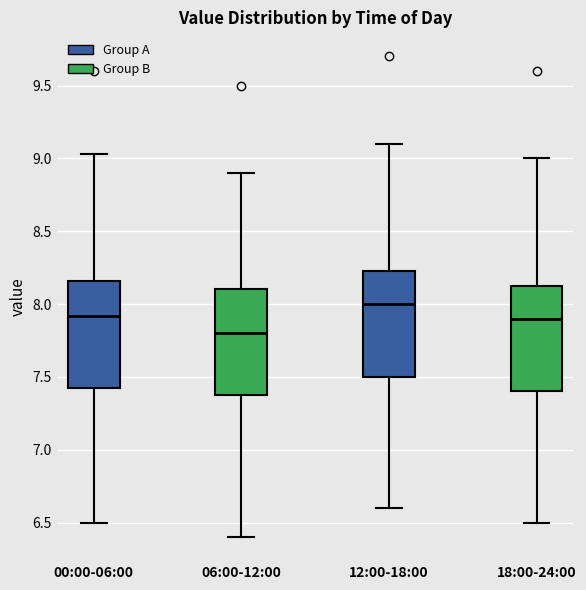

Reading left to right, read every box against the y-axis: the position of its median line, the range the box covers, and the ends of its whiskers. The values are not printed on the chart, so give them approximately, as read against the axis.

00:00-06:00: median 7.90, box 7.40 to 8.15, whiskers 6.50 to 9.05
06:00-12:00: median 7.80, box 7.40 to 8.10, whiskers 6.40 to 8.90
12:00-18:00: median 8.00, box 7.50 to 8.25, whiskers 6.60 to 9.10
18:00-24:00: median 7.90, box 7.40 to 8.15, whiskers 6.50 to 9.00